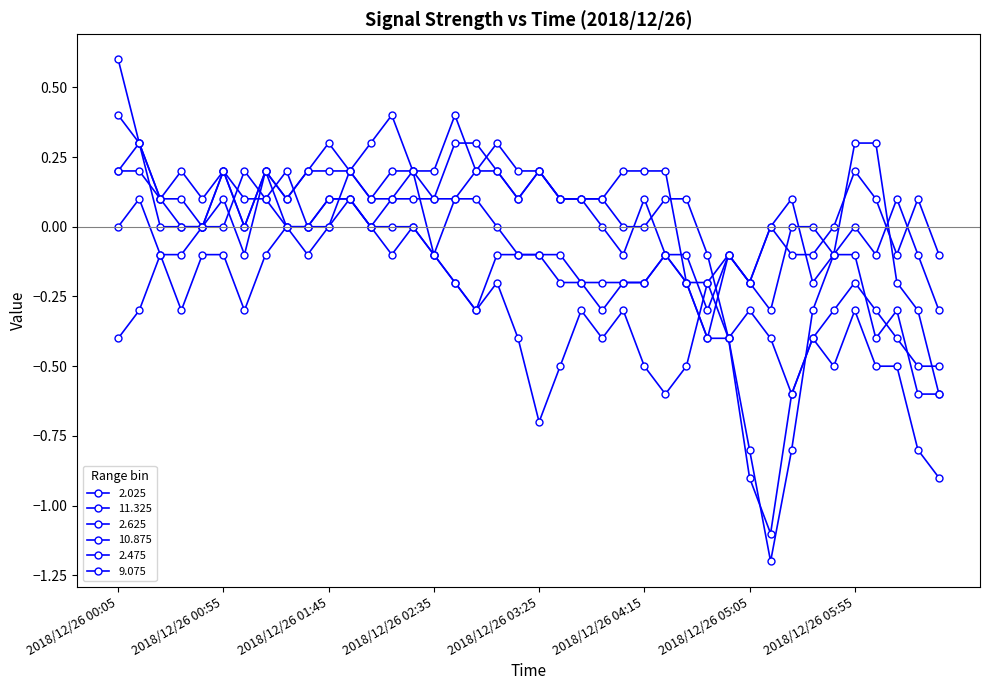

Rank the categories by 10.875 value from highest to lowest.

2018/12/26 00:15, 2018/12/26 00:05, 2018/12/26 01:05, 2018/12/26 01:25, 2018/12/26 05:55, 2018/12/26 01:15, 2018/12/26 01:45, 2018/12/26 01:55, 2018/12/26 06:05, 2018/12/26 06:25, 2018/12/26 00:25, 2018/12/26 00:35, 2018/12/26 00:45, 2018/12/26 00:55, 2018/12/26 01:35, 2018/12/26 02:05, 2018/12/26 02:15, 2018/12/26 02:25, 2018/12/26 05:15, 2018/12/26 05:45, 2018/12/26 02:35, 2018/12/26 03:05, 2018/12/26 03:15, 2018/12/26 03:25, 2018/12/26 03:35, 2018/12/26 04:25, 2018/12/26 04:35, 2018/12/26 04:55, 2018/12/26 05:25, 2018/12/26 05:35, 2018/12/26 06:15, 2018/12/26 06:35, 2018/12/26 02:45, 2018/12/26 03:45, 2018/12/26 03:55, 2018/12/26 04:05, 2018/12/26 04:15, 2018/12/26 05:05, 2018/12/26 02:55, 2018/12/26 04:45